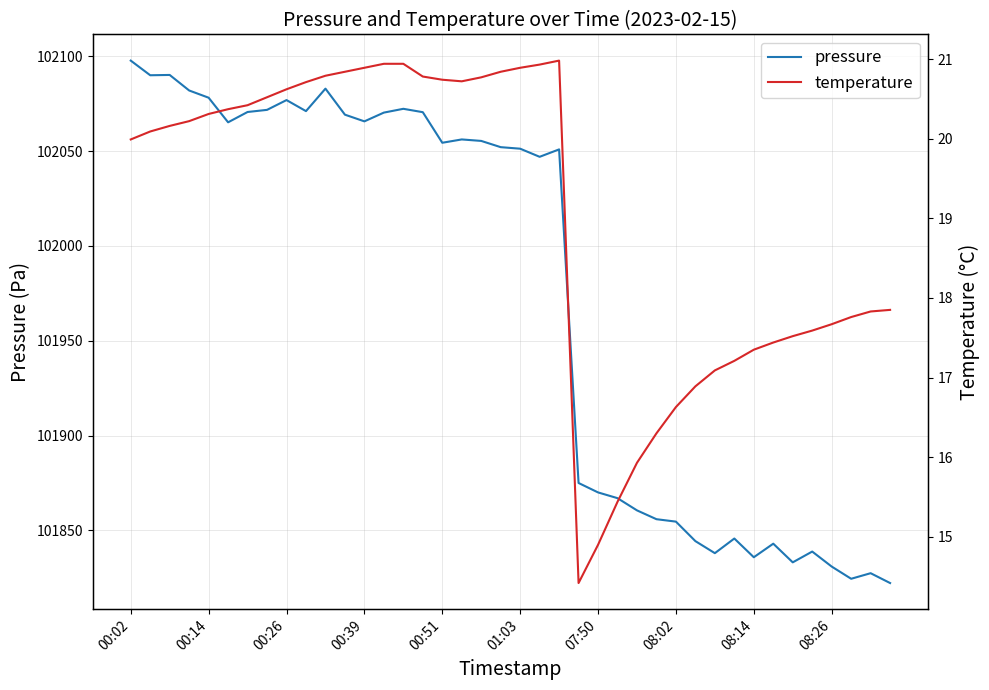

How many data points in temperature are less than 20?

18